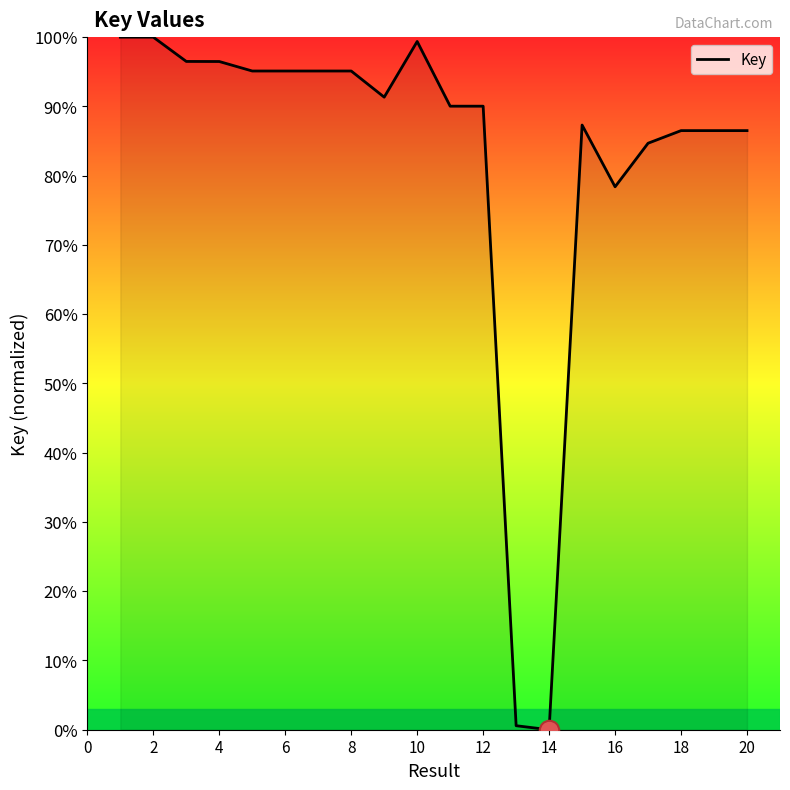

What is the maximum value shown in the chart?

100.0